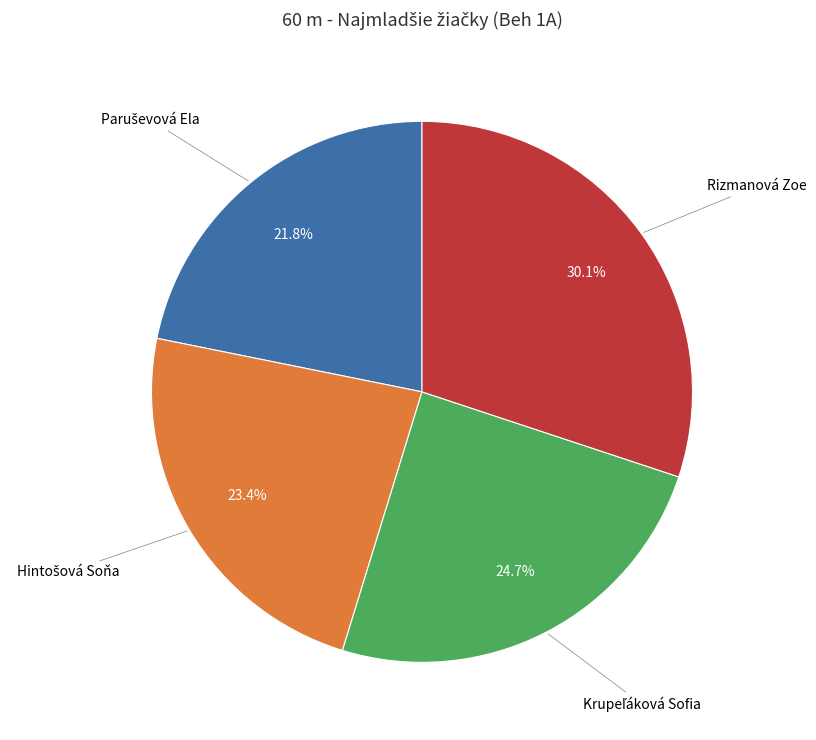

Is there any slice that represents more than half of the pie?

No